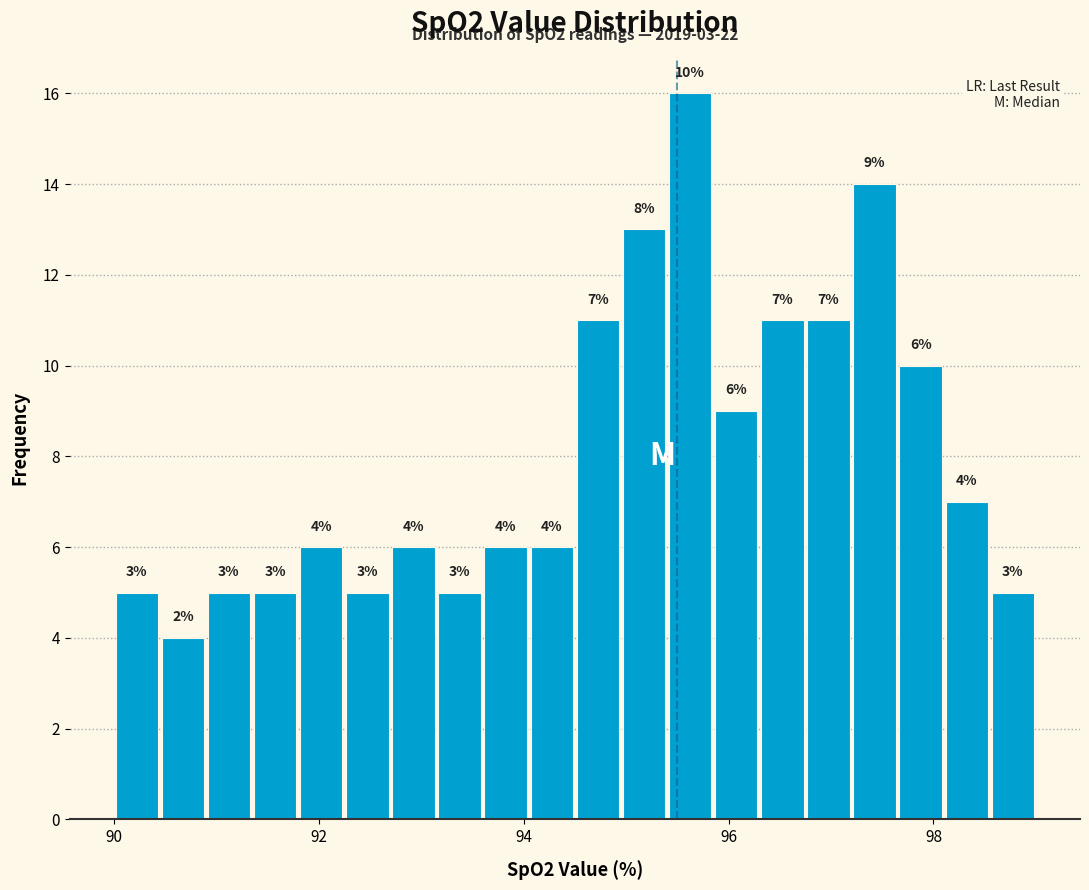

Read against the x-axis, roughly where is the centre of the tallest bar?

95.6